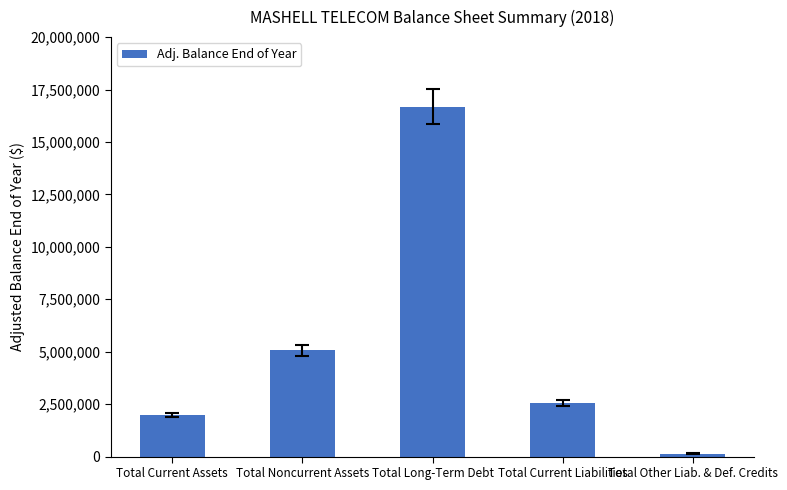

List the labels in order of value, smallest first.

Total Other Liab. & Def. Credits, Total Current Assets, Total Current Liabilities, Total Noncurrent Assets, Total Long-Term Debt